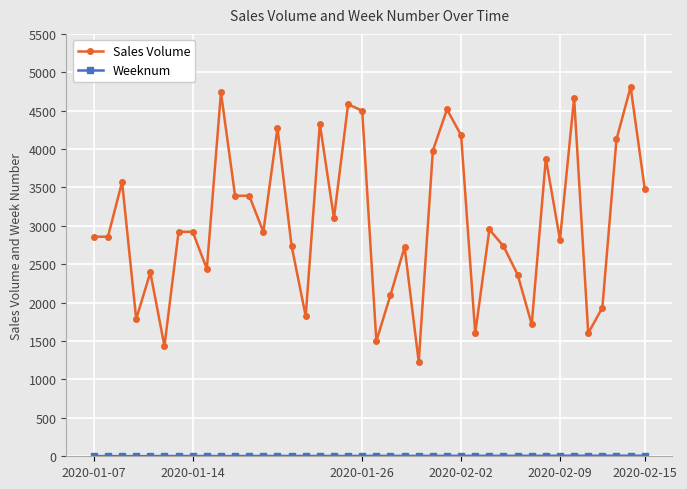

Which series has the widest spread of values?

Sales Volume